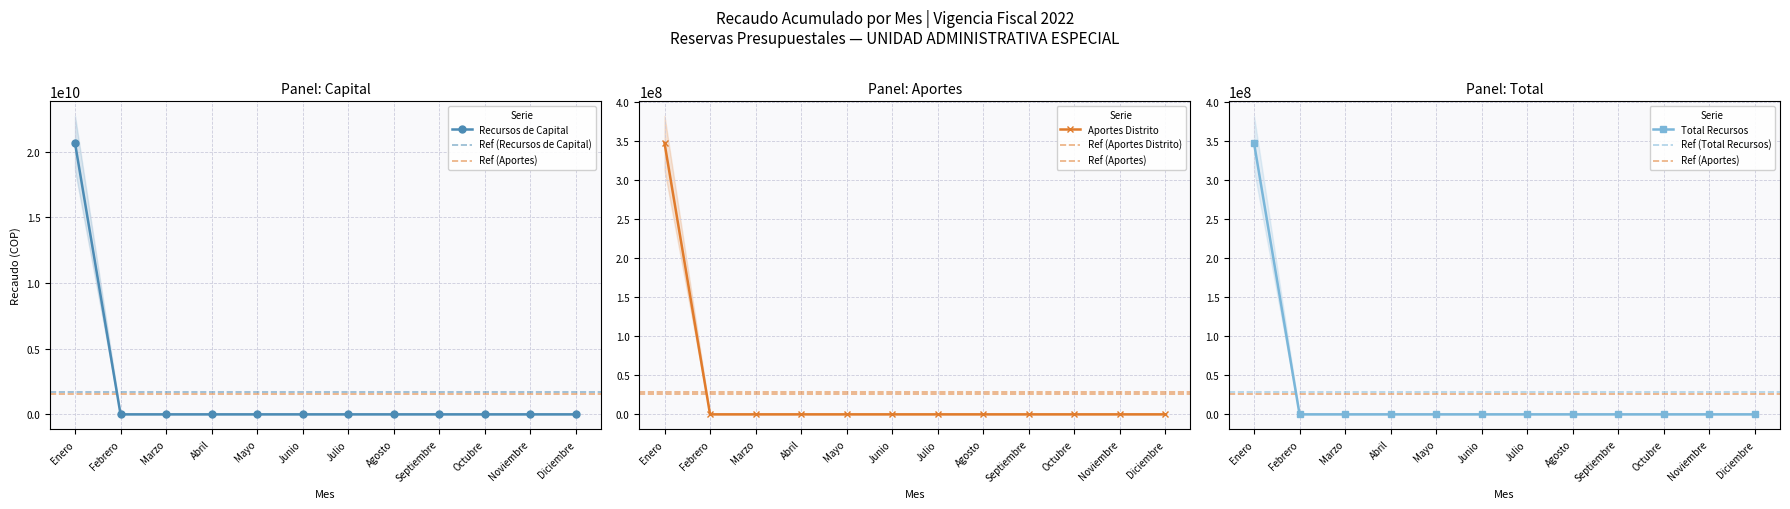

Where is Recursos de Capital nearest to the value 10329764924?

Enero